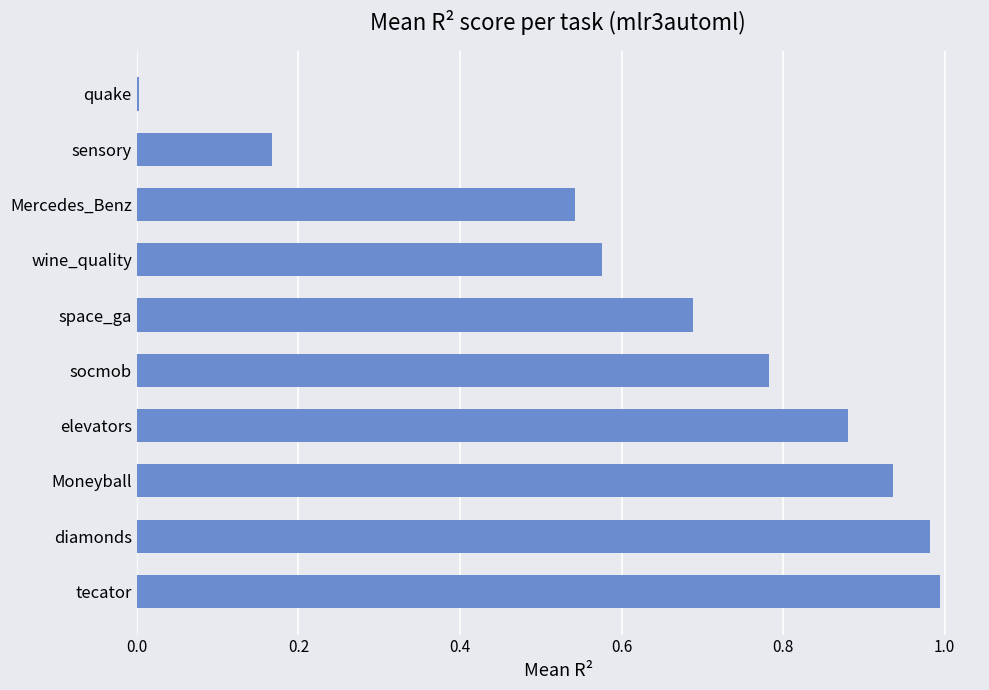

Which has a higher value, space_ga or wine_quality?

space_ga